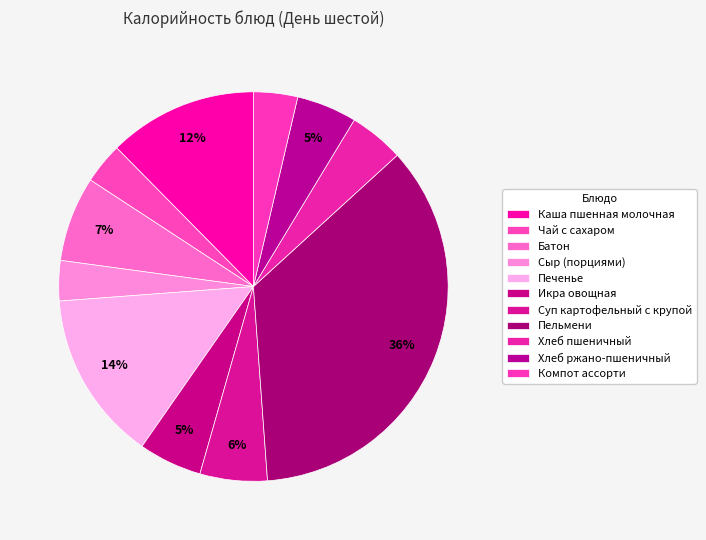

What is the largest slice in the pie chart?

Пельмени